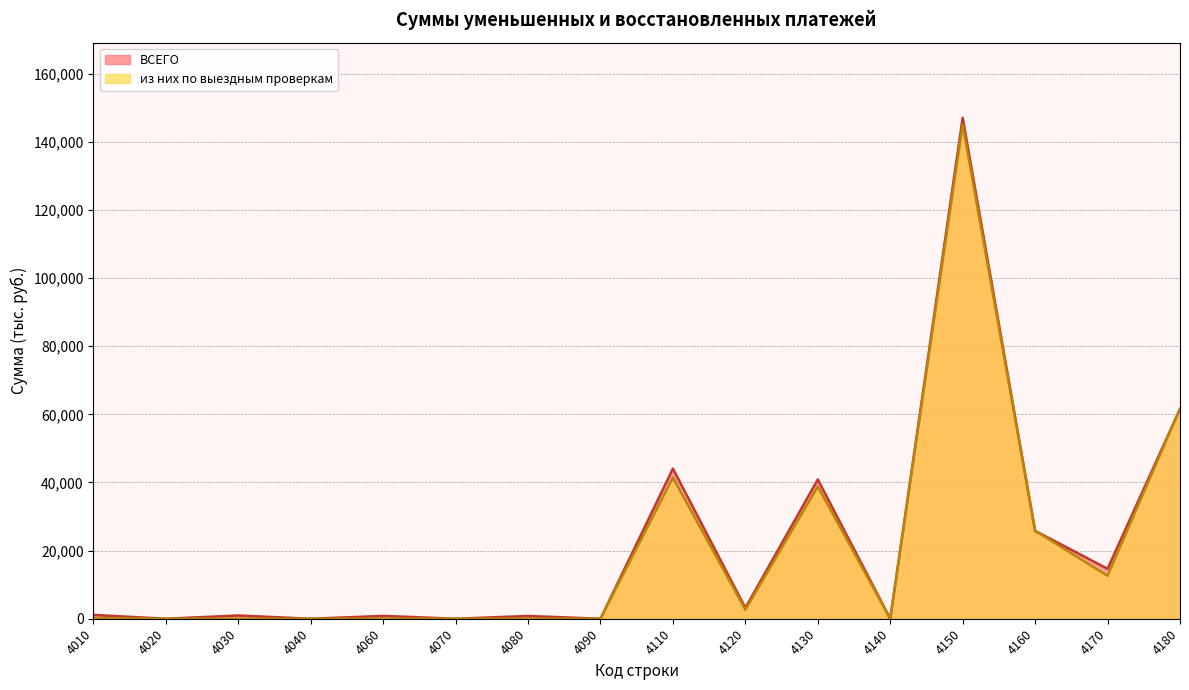

How many interior local valleys does the из них по выездным проверкам series have?

3